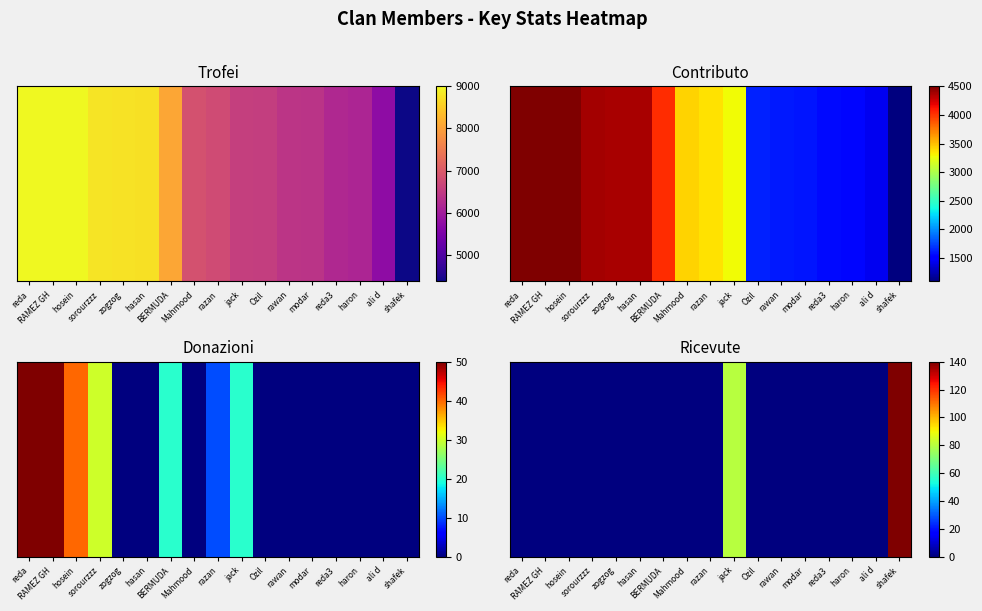

Is it true that the value at Mahmood is 0?

True